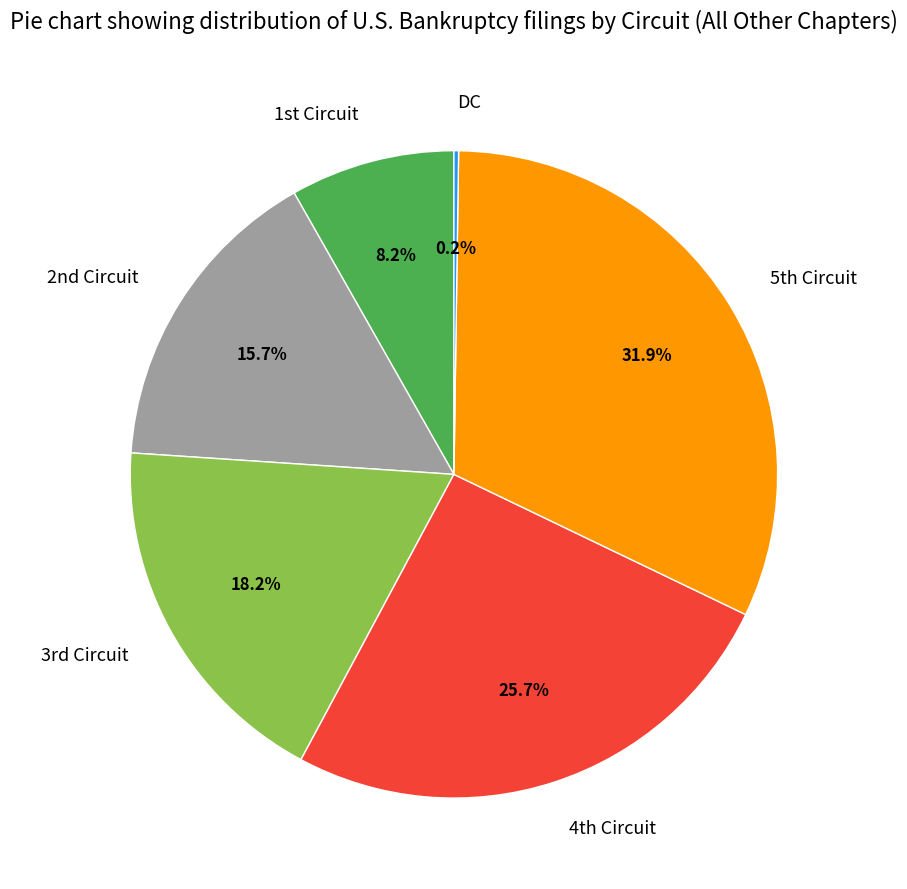

Which slice is the largest?

5th Circuit